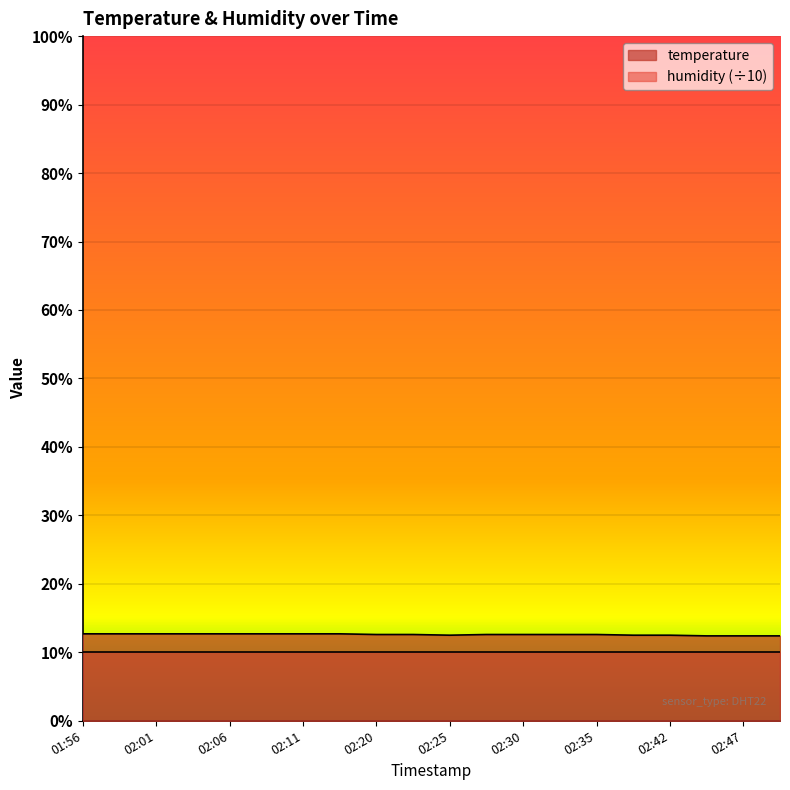

What is the ratio of the value at 02:50 to the value at 02:47?

1.0